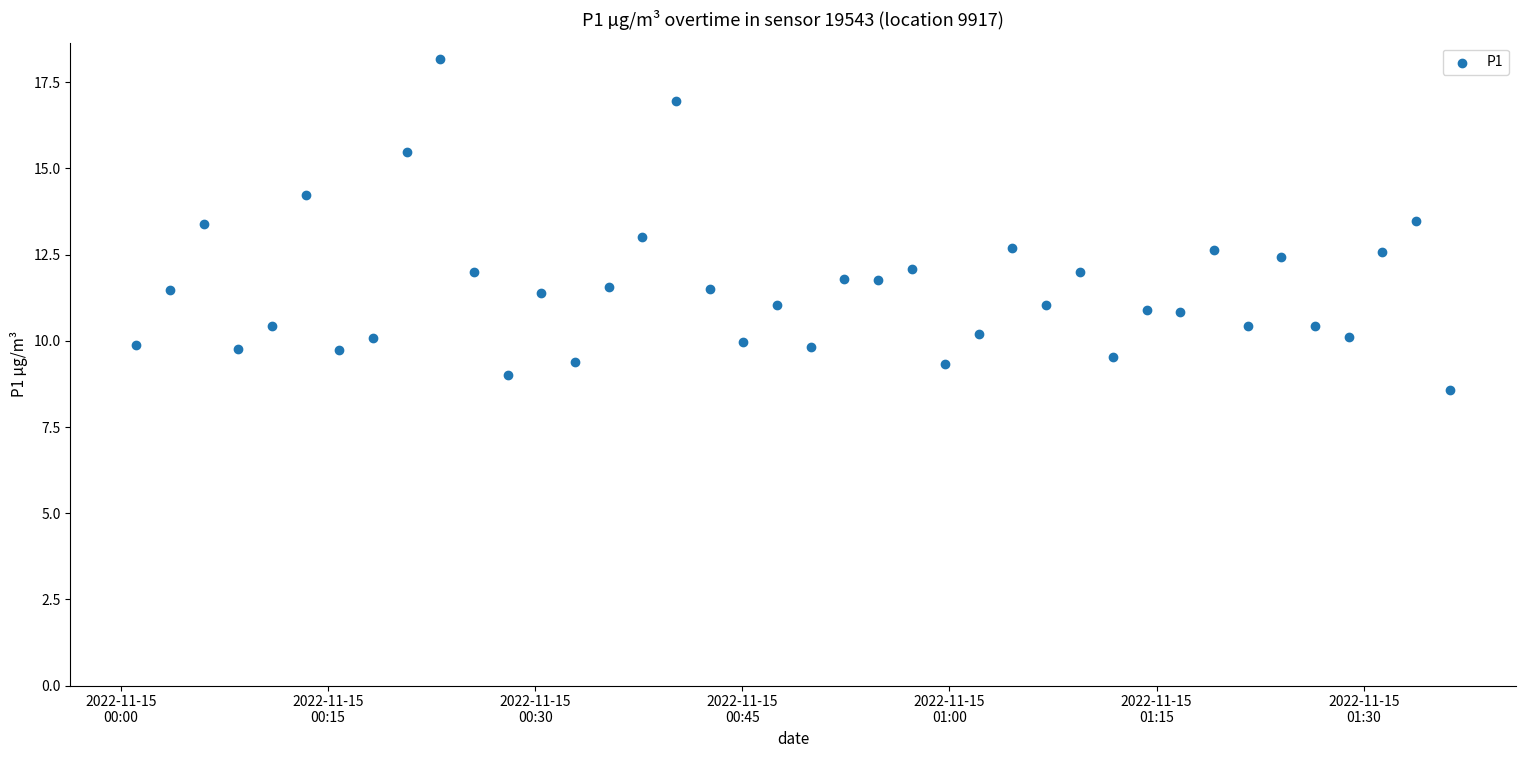

What is the range of Y values (max minus min)?

9.6